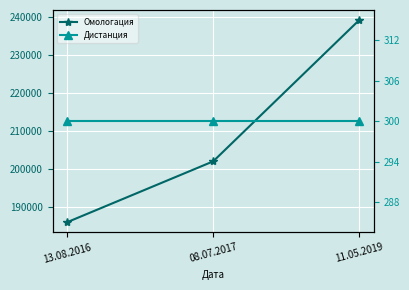

How many lines are shown in the chart?

2